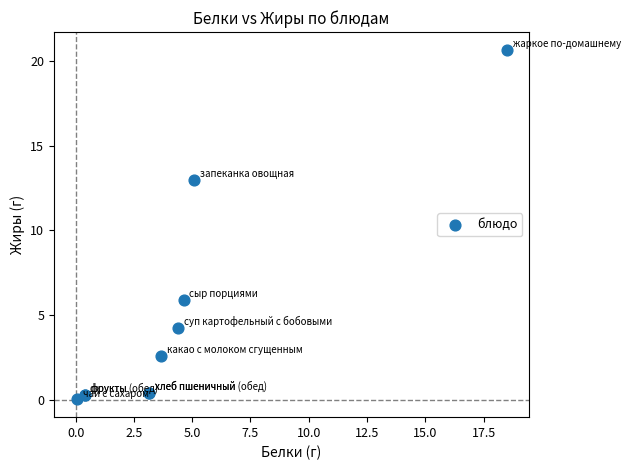

What Y value in the scatter plot is closest to 10?

13.0